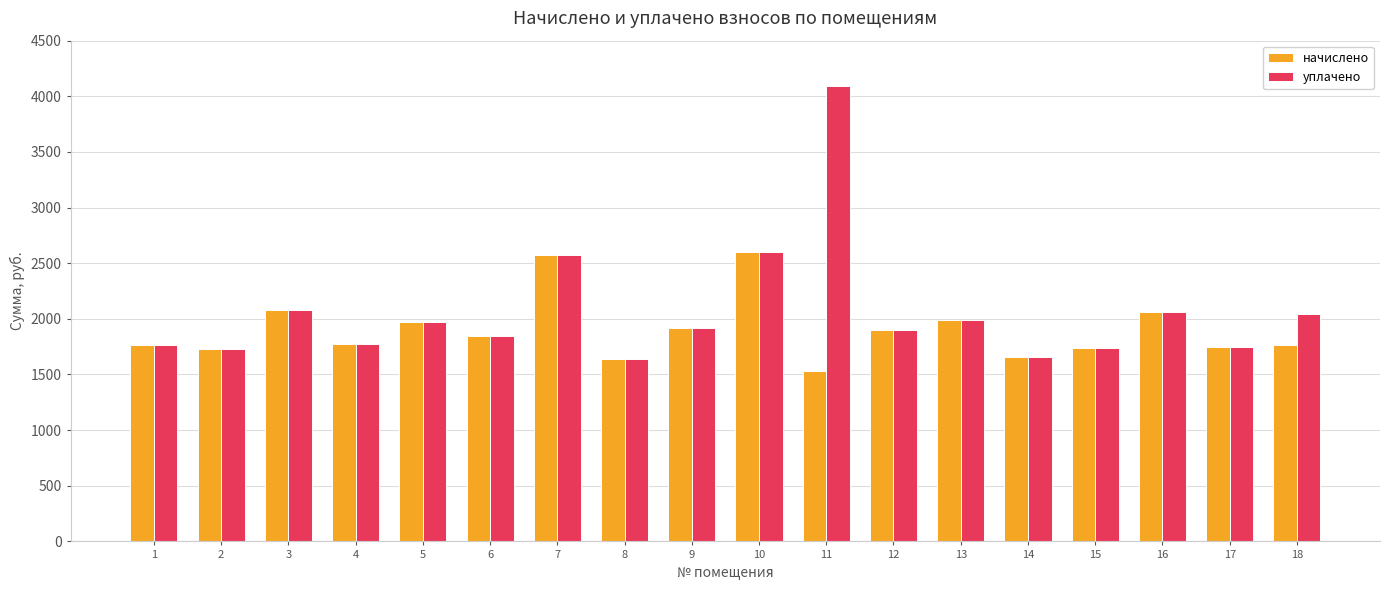

Which series has the widest spread of values?

уплачено